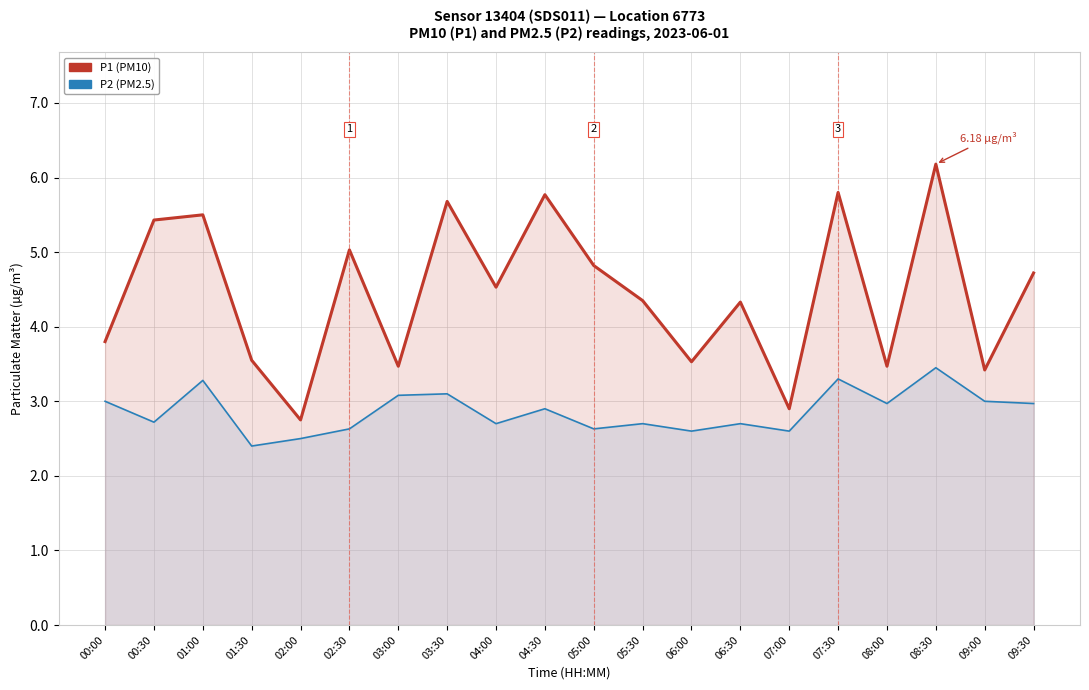

True or false: P2 (PM2.5) has more than 1 points higher than both neighbors.

True